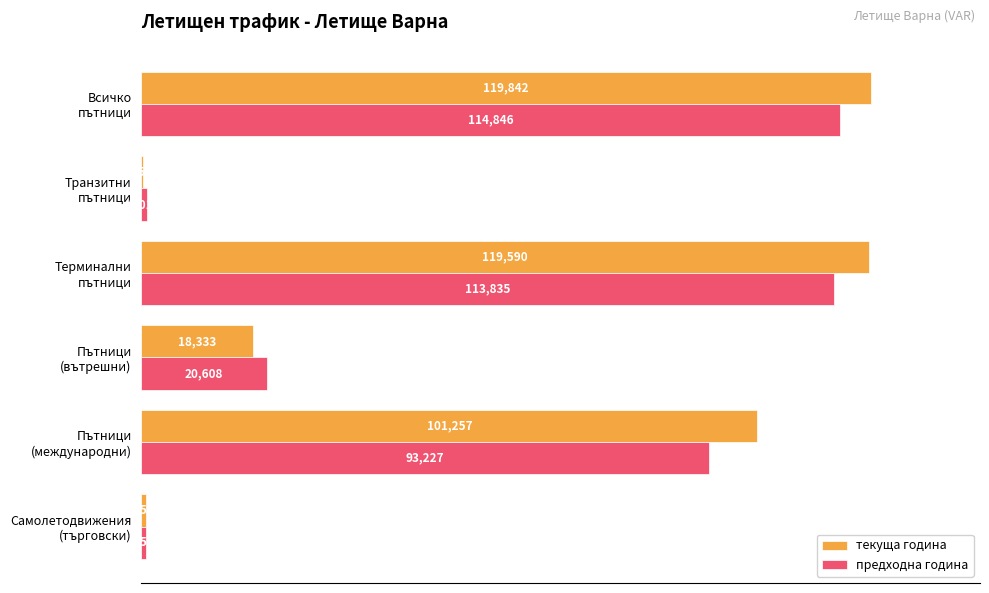

What is the highest value of the текуща година series?

119842